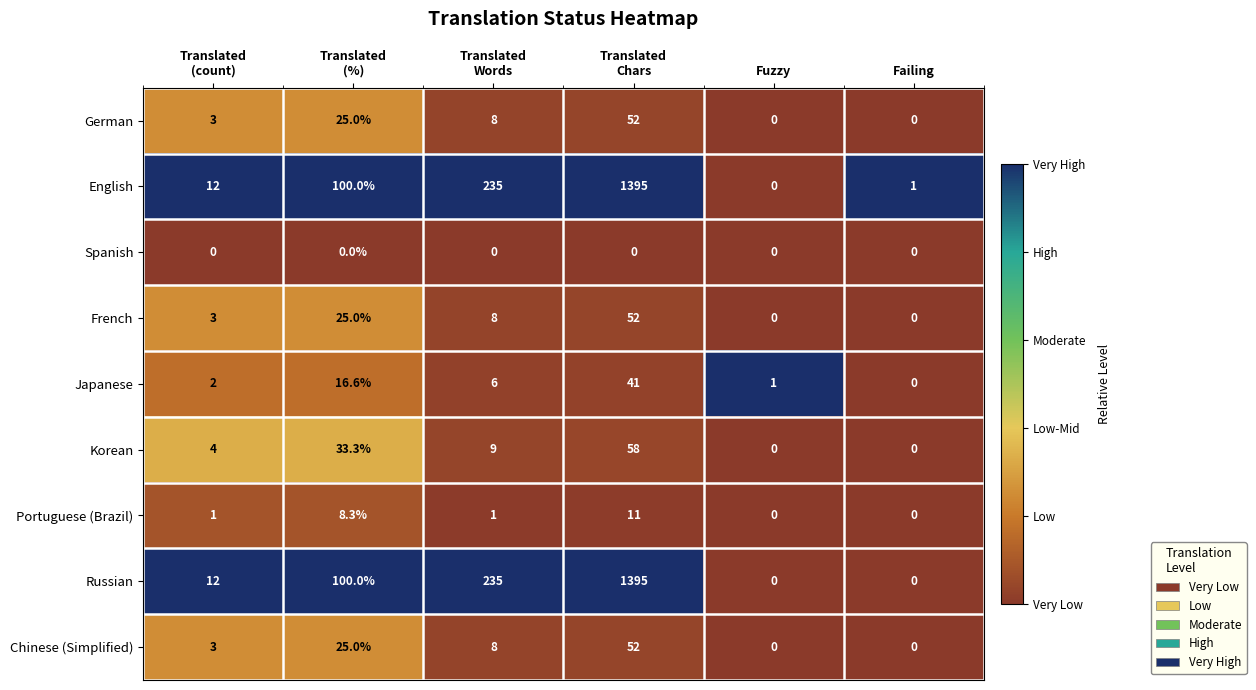

How many categories are shown in the chart?

6